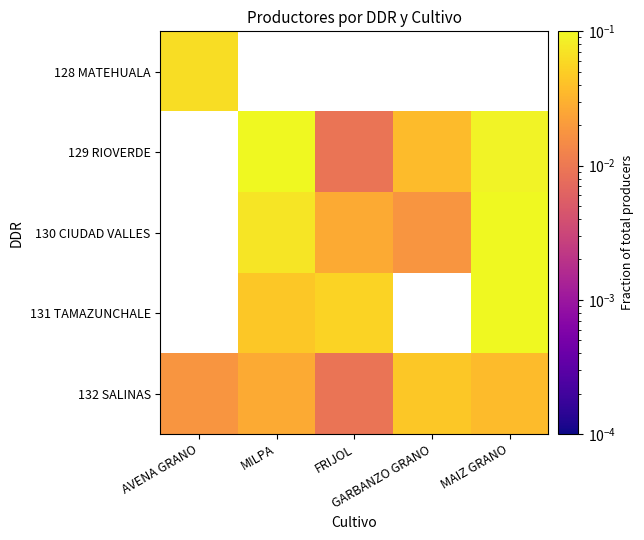

Is the value of 131 TAMAZUNCHALE at GARBANZO GRANO greater than the value of 130 CIUDAD VALLES at MILPA?

No